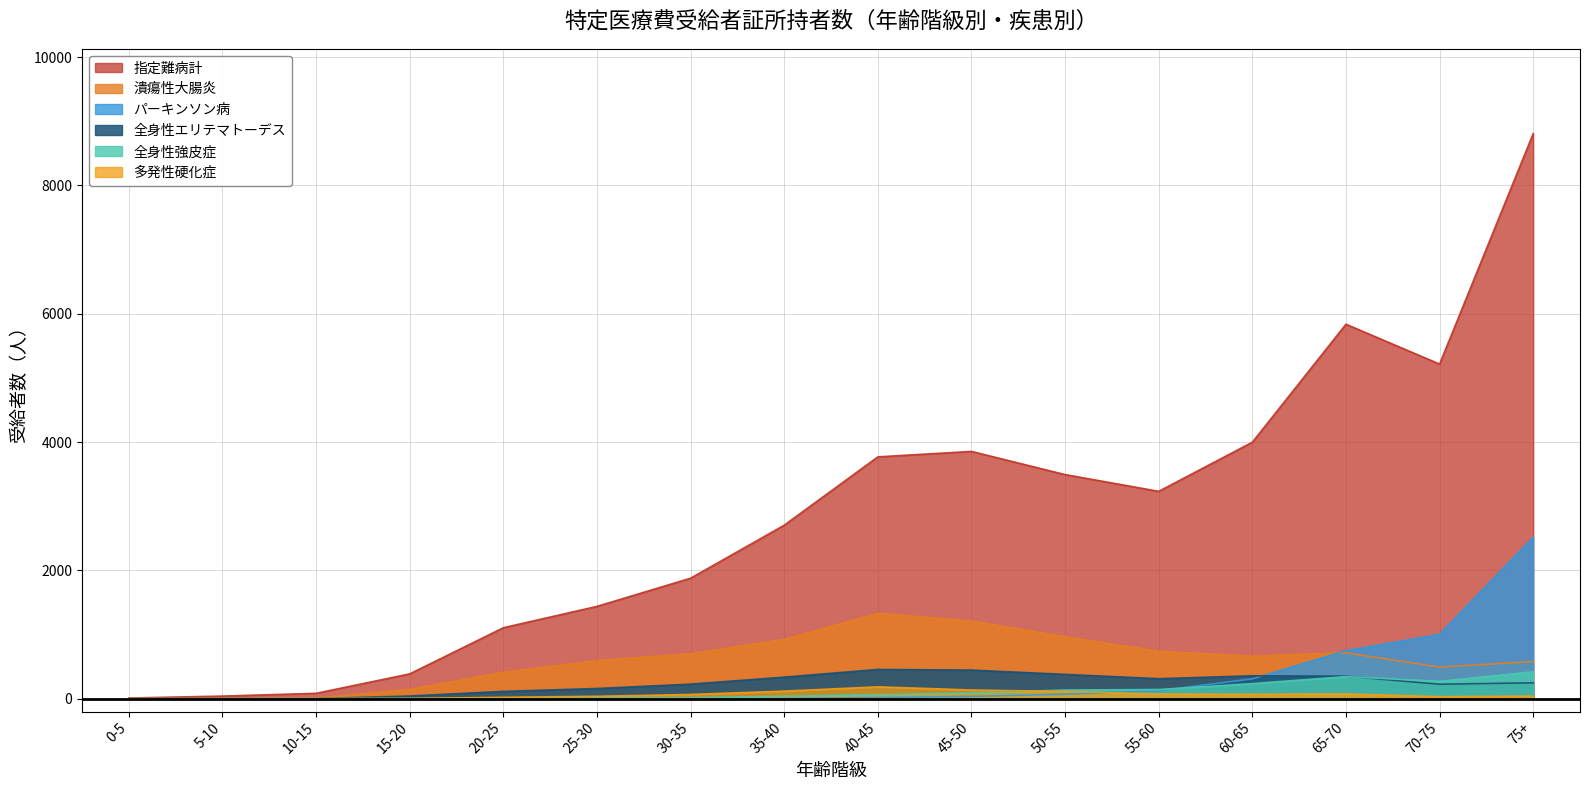

At 35-40, list the series in order from largest to smallest.

指定難病計, 潰瘍性大腸炎, 全身性エリテマトーデス, 多発性硬化症, 全身性強皮症, パーキンソン病